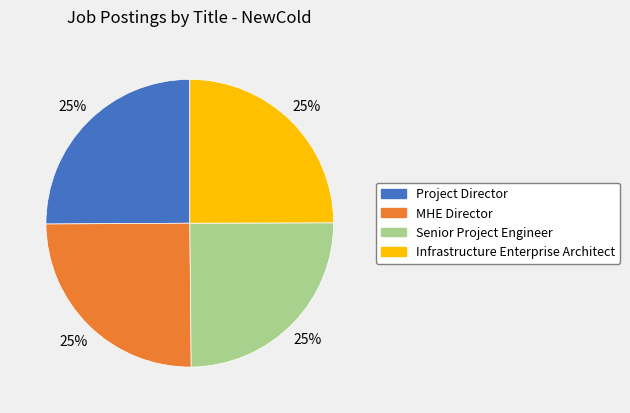

Approximately how many times larger is the value at Infrastructure Enterprise Architect compared to Project Director?

1.0